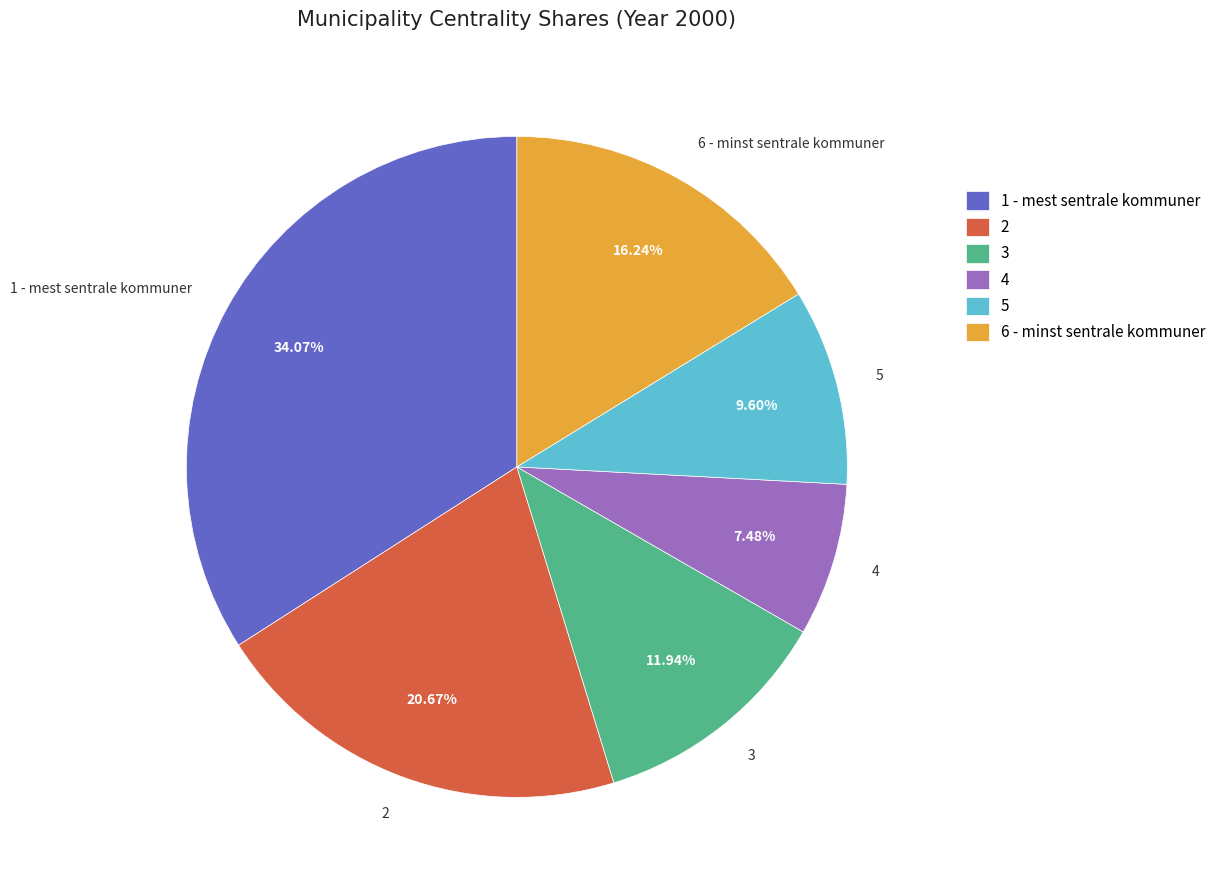

Does 4 account for over 50% of the chart?

No